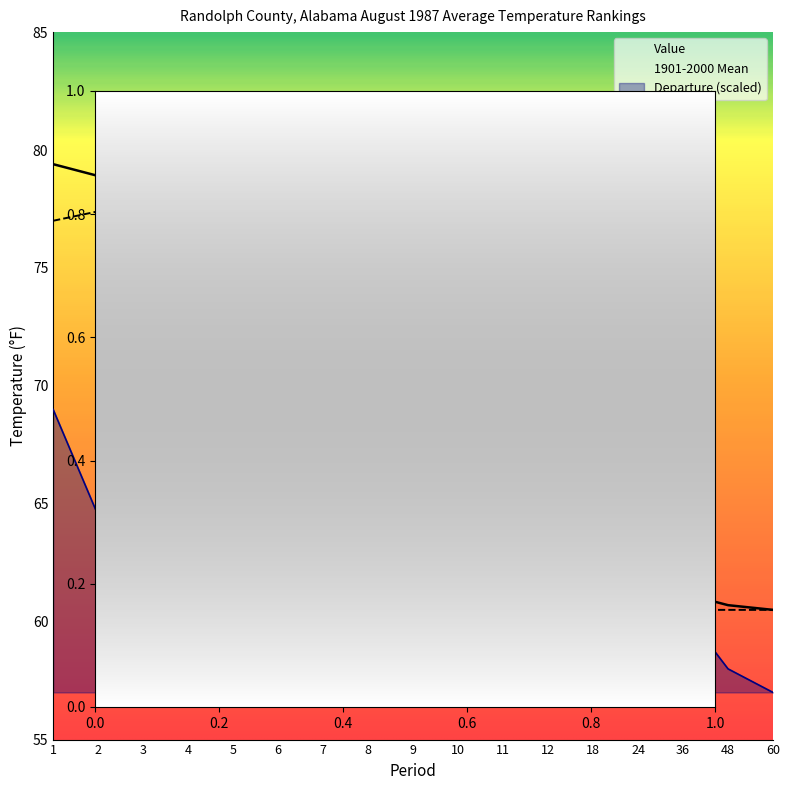

Does the chart have visible grid lines?

No